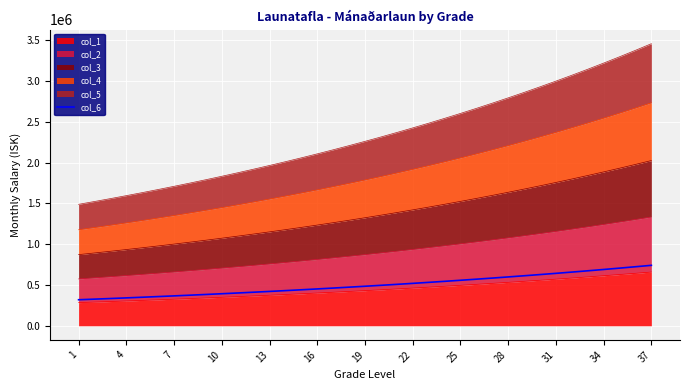

What is the label of the 6th point from the left?

16